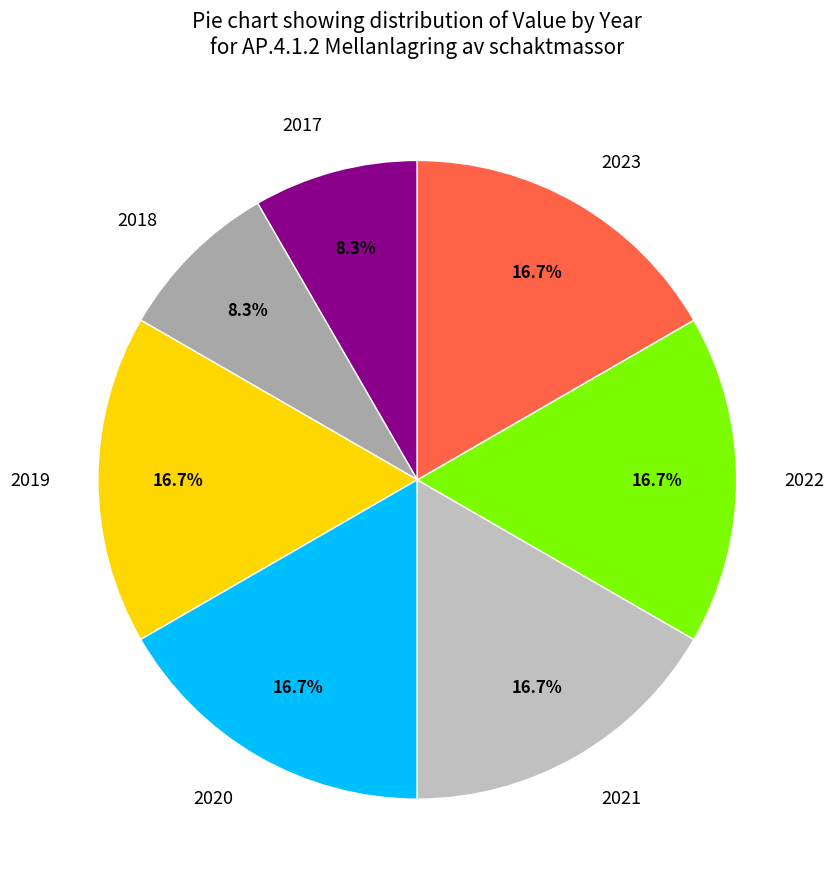

True or false: 2023 accounts for 30% of the total.

False